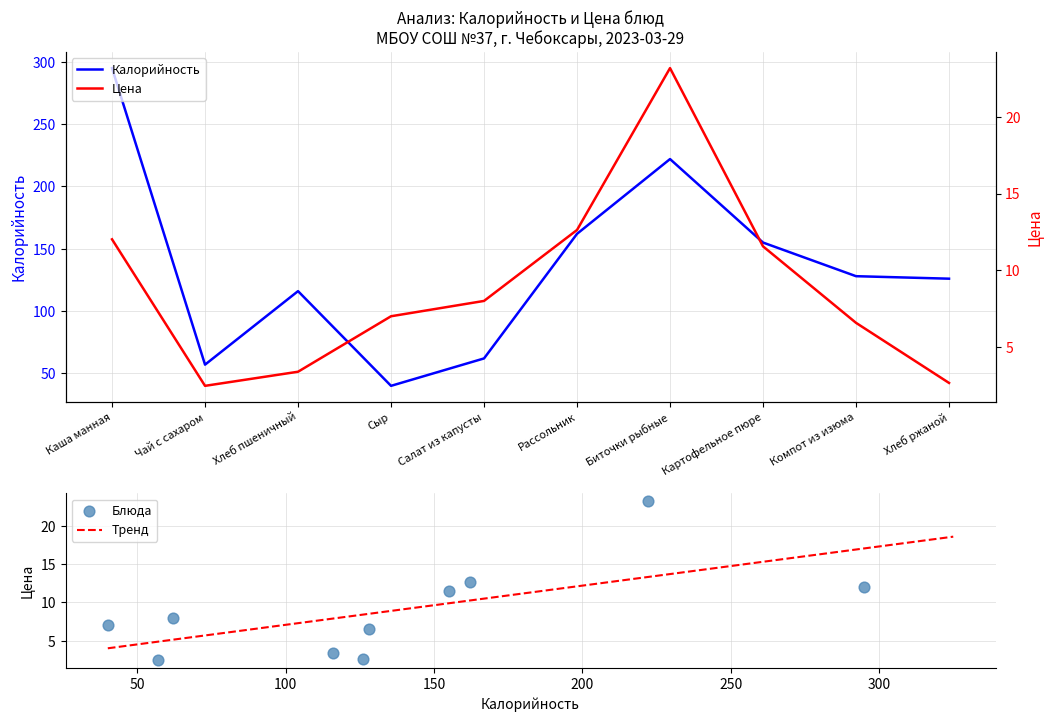

At which category is the sum across all series the highest?

Каша манная